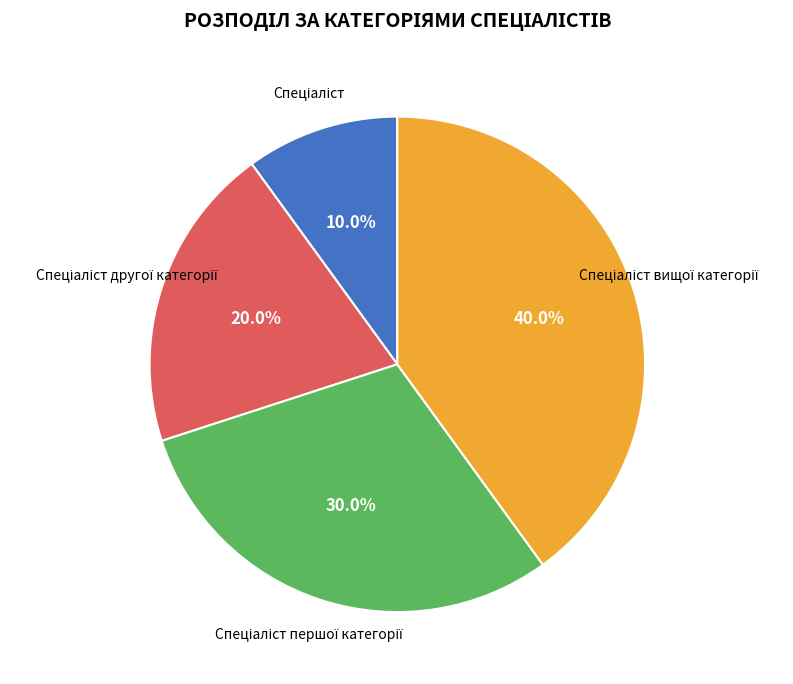

Is there any slice that represents more than half of the pie?

No